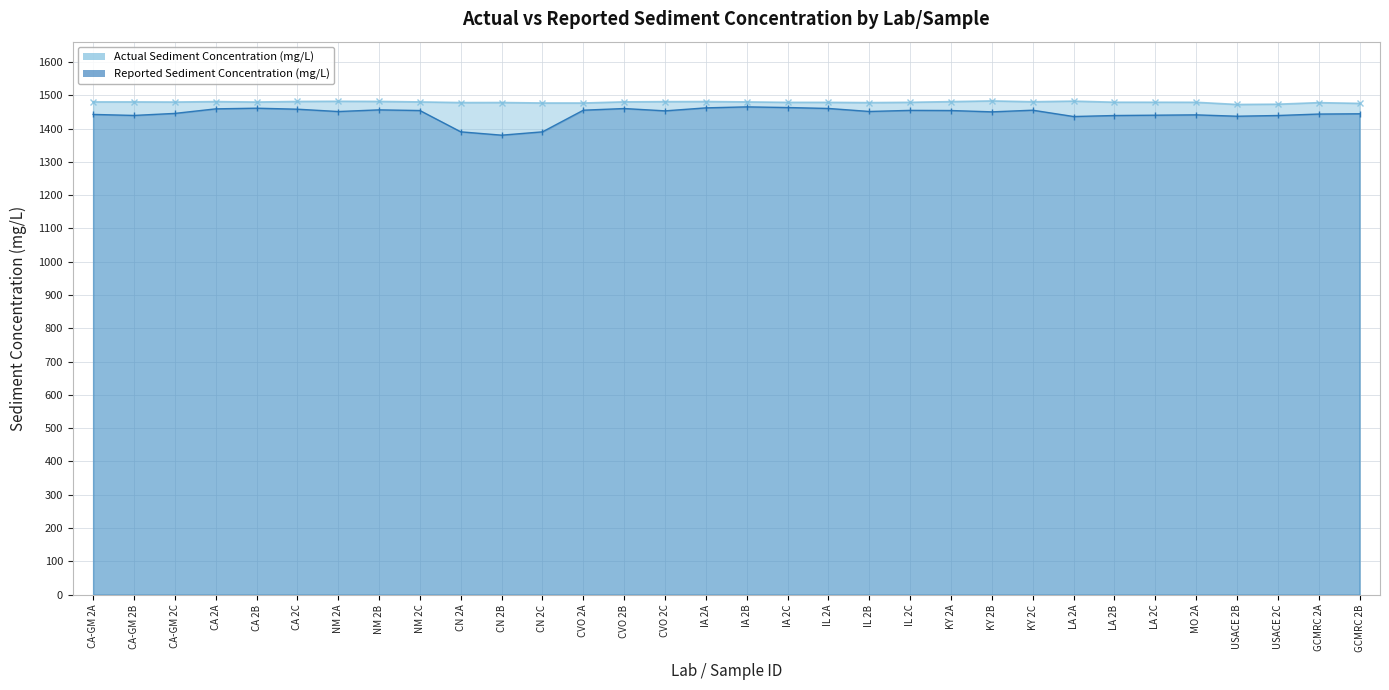

What is the label of the 19th point from the left?

IL 2A